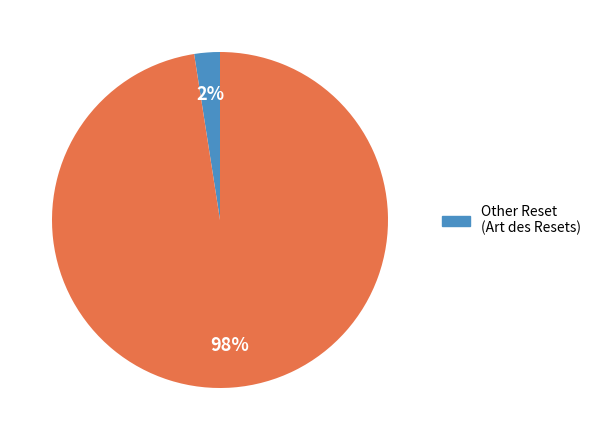

Is there any slice that represents more than half of the pie?

Yes